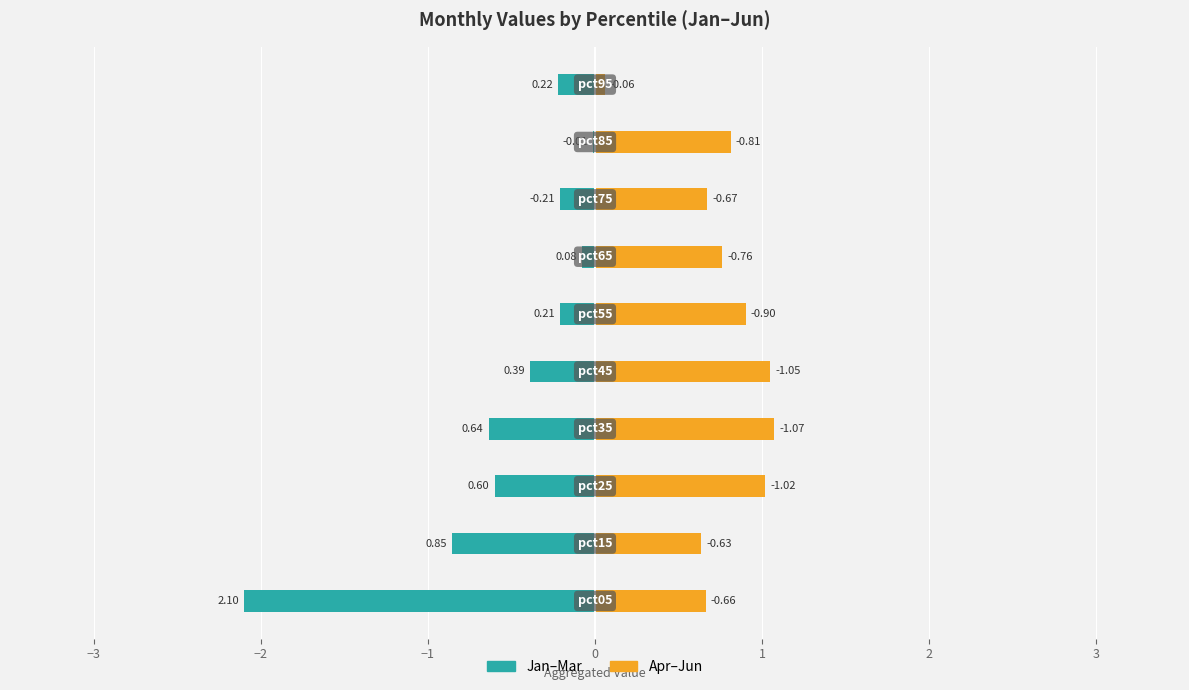

Which series has the widest spread of values?

Jan-Mar (Family)